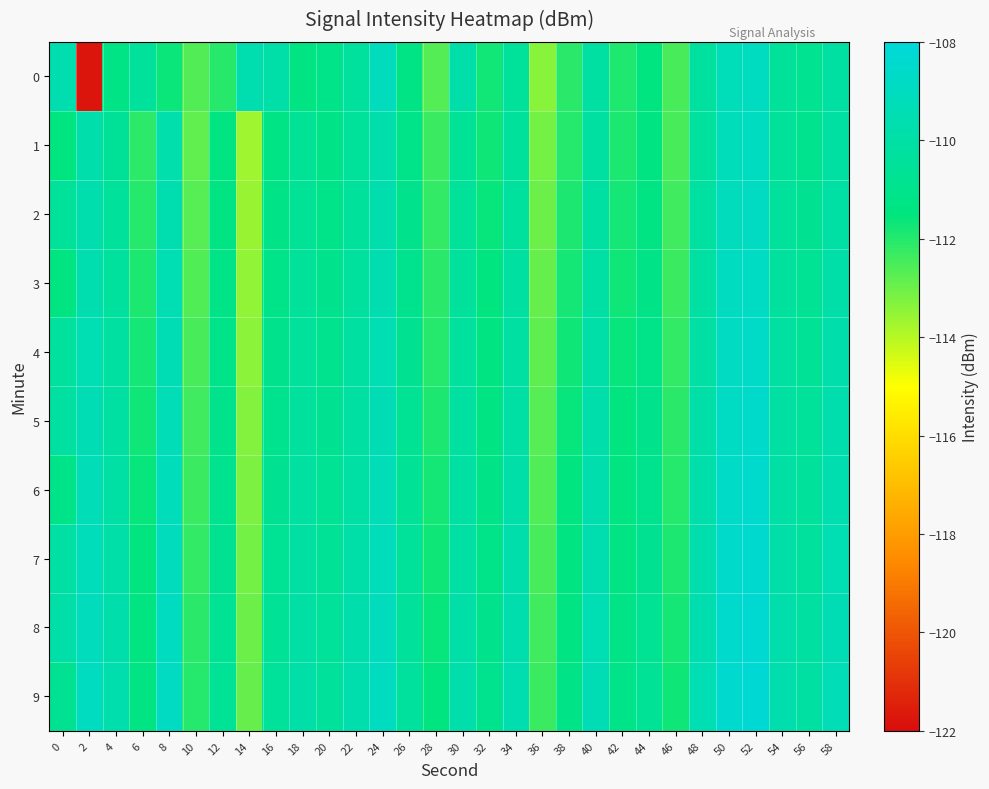

List the series in order of their peak value, highest first.

9, 8, 7, 6, 5, 4, 3, 2, 0, 1